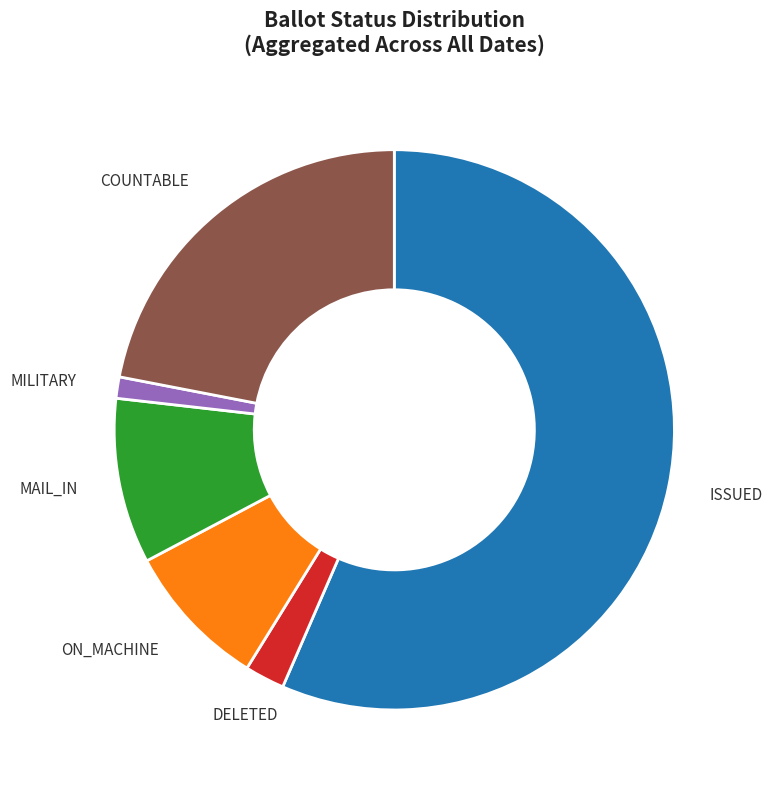

Which has a higher value, DELETED or COUNTABLE?

COUNTABLE